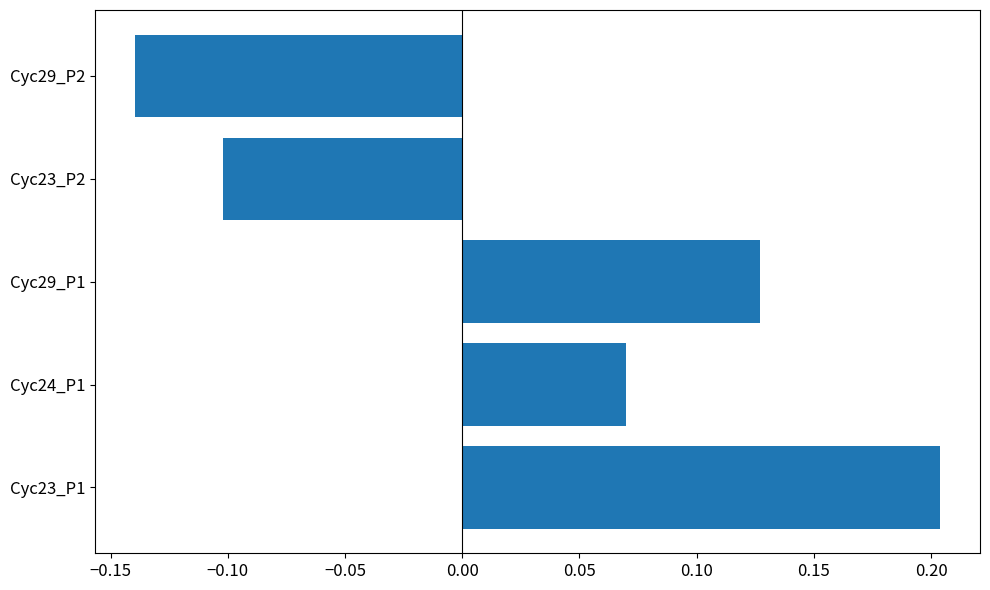

What is the difference between the maximum and second lowest values?

0.3